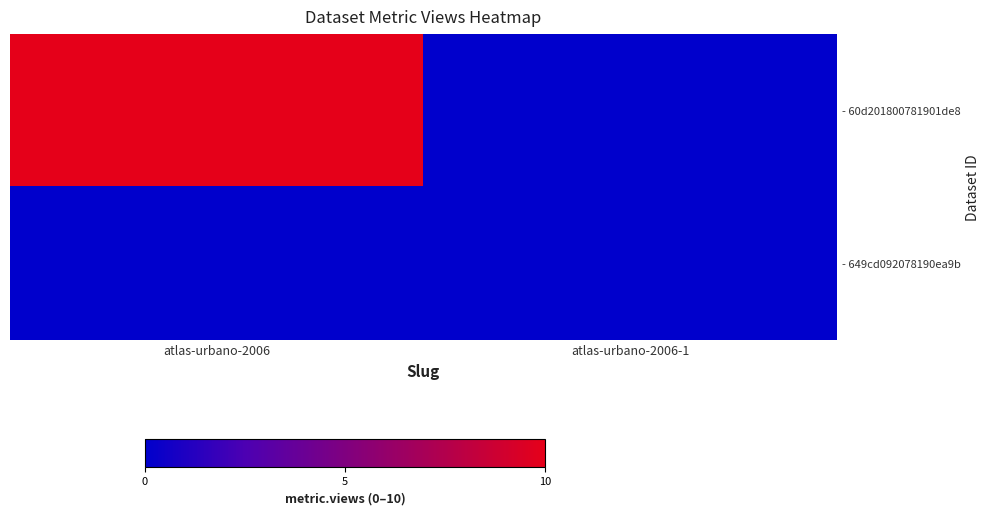

What is the spread (max minus min) of values at atlas-urbano-2006?

10